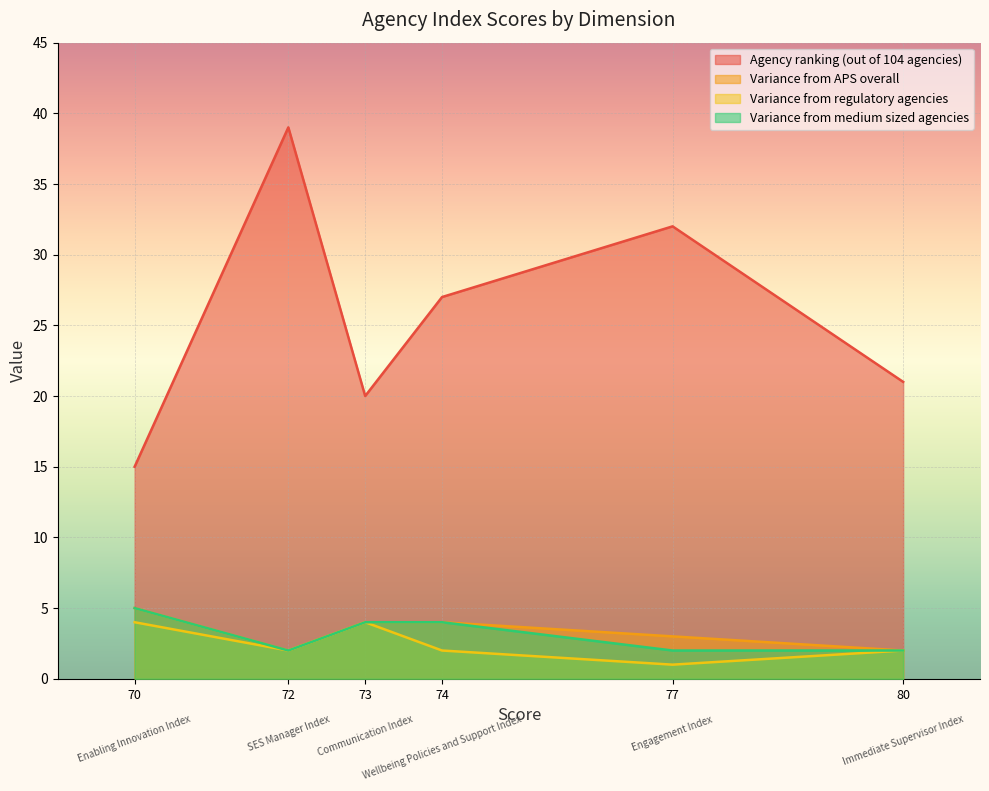

True or false: Agency ranking (out of 104 agencies) and Variance from APS overall intersect in this chart.

False